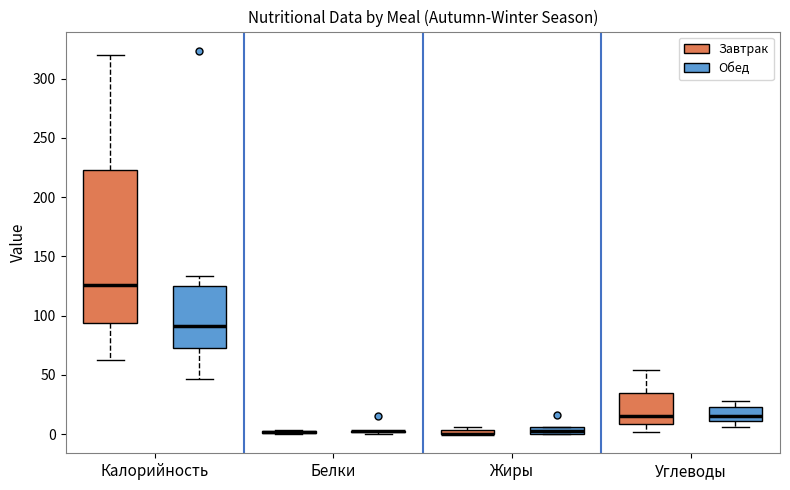

Which box is the tallest, from its lower edge to its upper edge?

Калорийность (Завтрак)